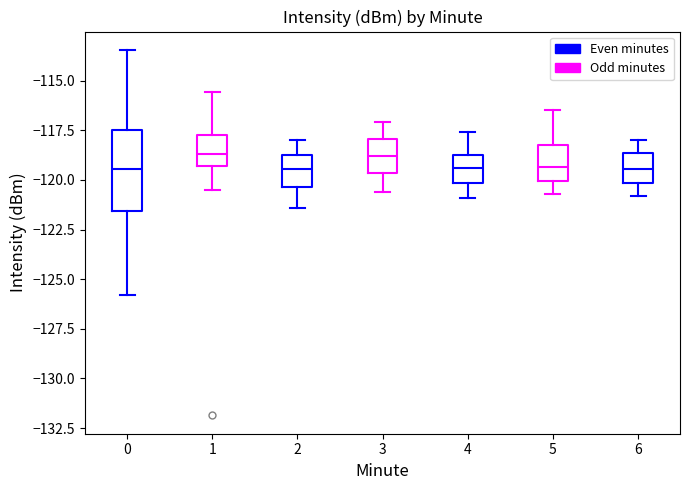

Reading left to right, transcribe this box plot: for each box, give where its median line is, the range the box spans, and where its two whiskers end, as read against the y-axis. The values are not printed on the chart, so give them approximately, as read against the axis.

0: median -119.5, box -121.5 to -117.5, whiskers -126.0 to -113.5
1: median -118.5, box -119.5 to -117.5, whiskers -120.5 to -115.5
2: median -119.5, box -120.5 to -118.5, whiskers -121.5 to -118.0
3: median -119.0, box -119.5 to -118.0, whiskers -120.5 to -117.0
4: median -119.5, box -120.0 to -118.5, whiskers -121.0 to -117.5
5: median -119.5, box -120.0 to -118.0, whiskers -120.5 to -116.5
6: median -119.5, box -120.0 to -118.5, whiskers -121.0 to -118.0